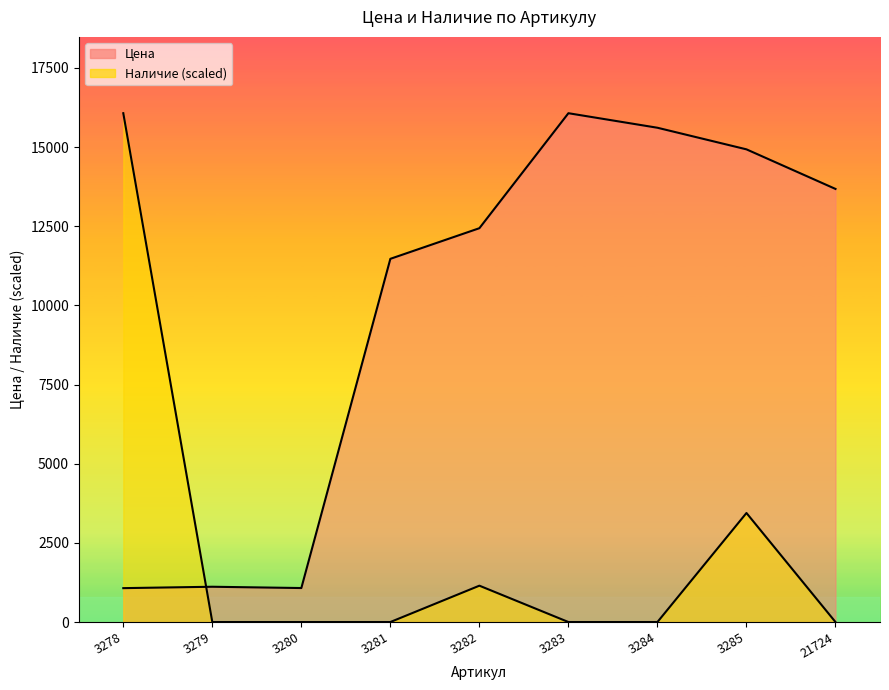

Is it true that Наличие equals 0.0 at 3279?

True